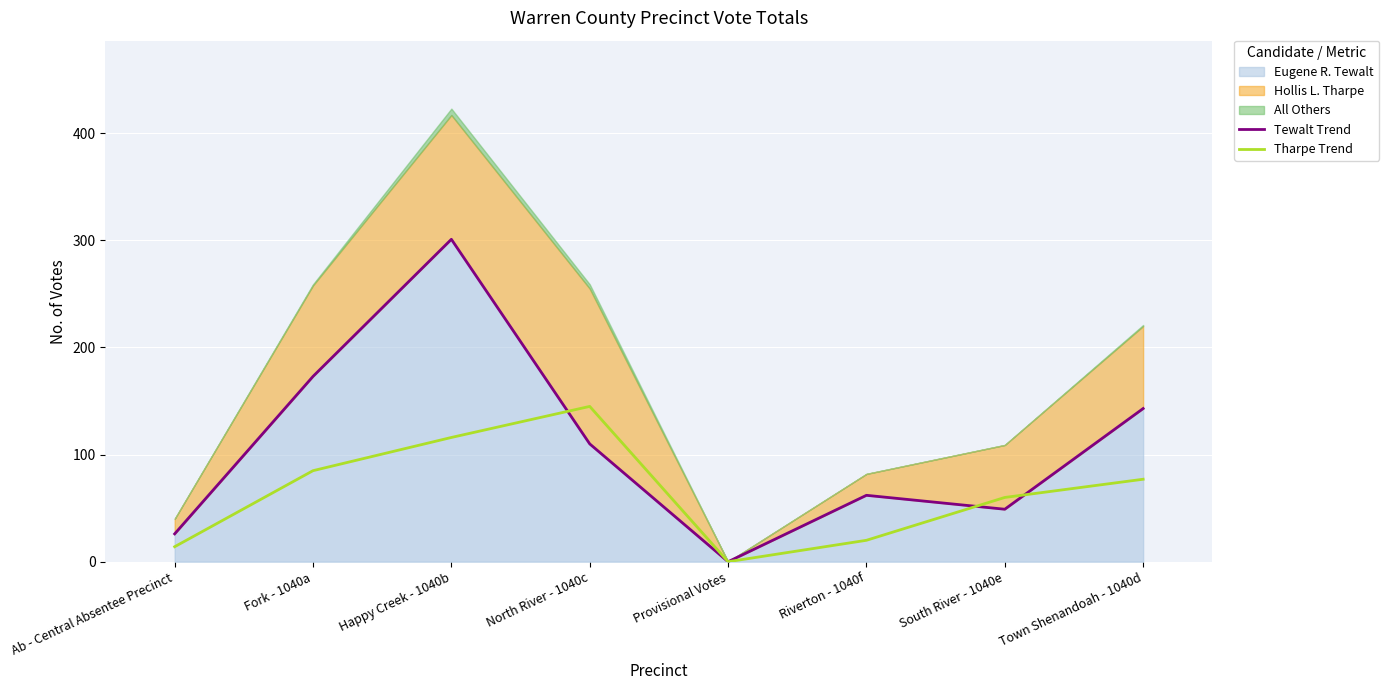

True or false: Tharpe Trend has a value of 24 at South River - 1040e.

False